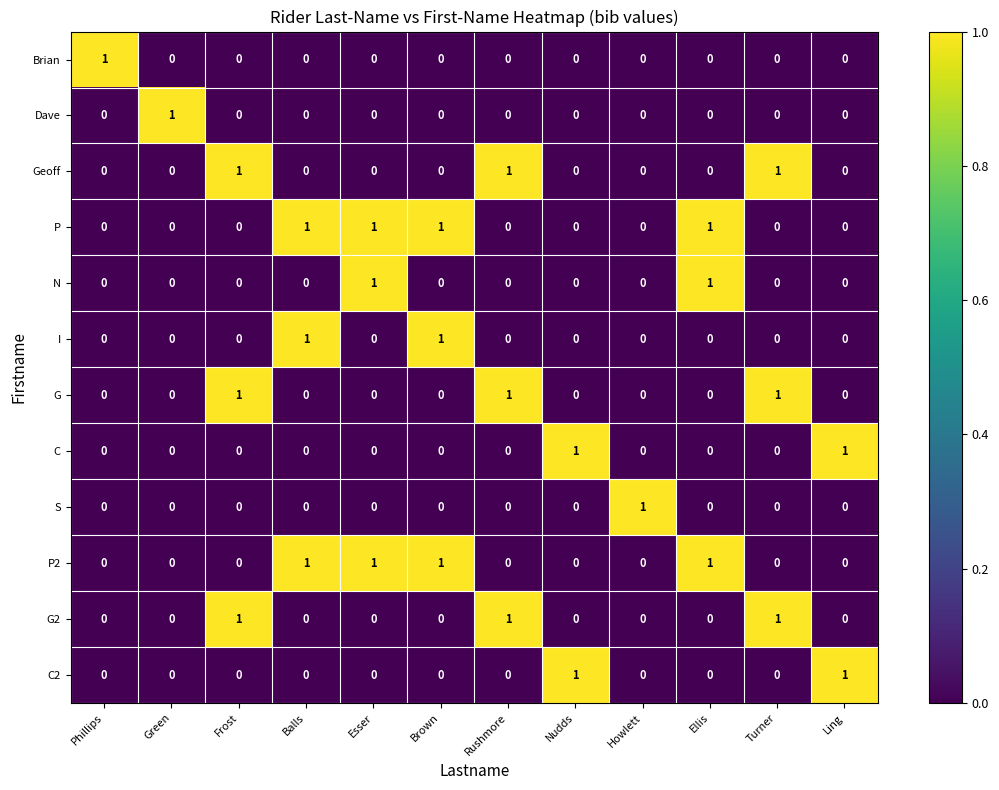

True or false: I has a value of 2 at Balls.

False